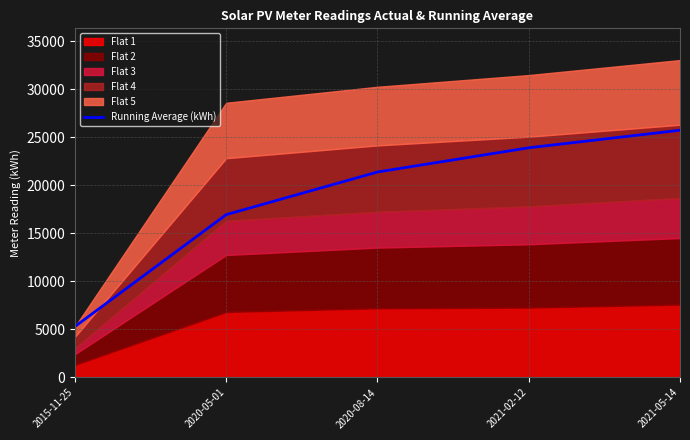

List the labels in order of value, smallest first.

2015-11-25, 2020-05-01, 2020-08-14, 2021-02-12, 2021-05-14